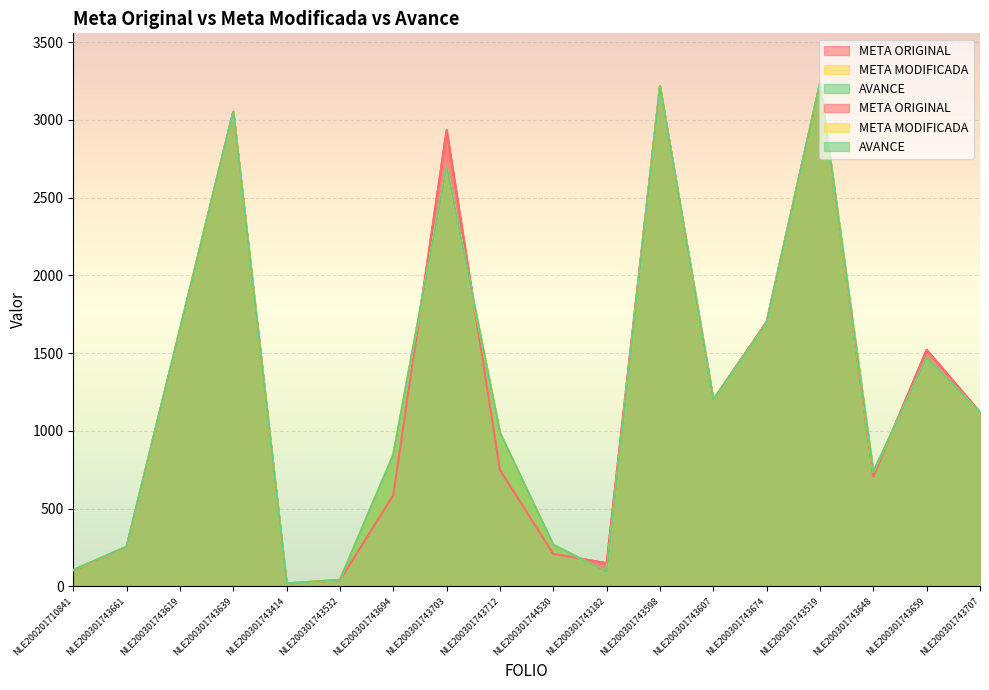

The AVANCE series shows 1951.2 at NLE200301743659. True or false?

False